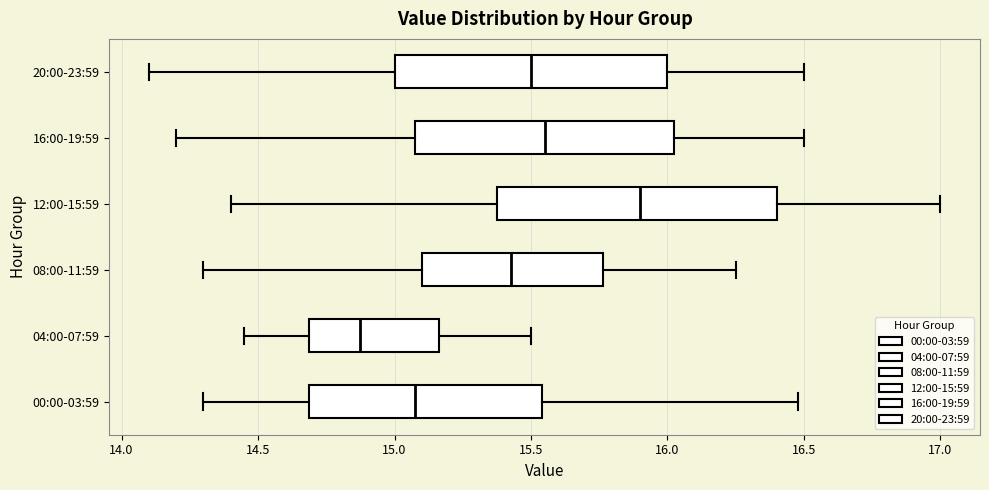

Reading bottom to top, transcribe this box plot: for each box, give where its median line is, the range the box spans, and where its two whiskers end, as read against the x-axis. The values are not printed on the chart, so give them approximately, as read against the axis.

00:00-03:59: median 15.10, box 14.70 to 15.55, whiskers 14.30 to 16.50
04:00-07:59: median 14.90, box 14.70 to 15.15, whiskers 14.45 to 15.50
08:00-11:59: median 15.45, box 15.10 to 15.75, whiskers 14.30 to 16.25
12:00-15:59: median 15.90, box 15.40 to 16.40, whiskers 14.40 to 17.00
16:00-19:59: median 15.55, box 15.10 to 16.05, whiskers 14.20 to 16.50
20:00-23:59: median 15.50, box 15.00 to 16.00, whiskers 14.10 to 16.50